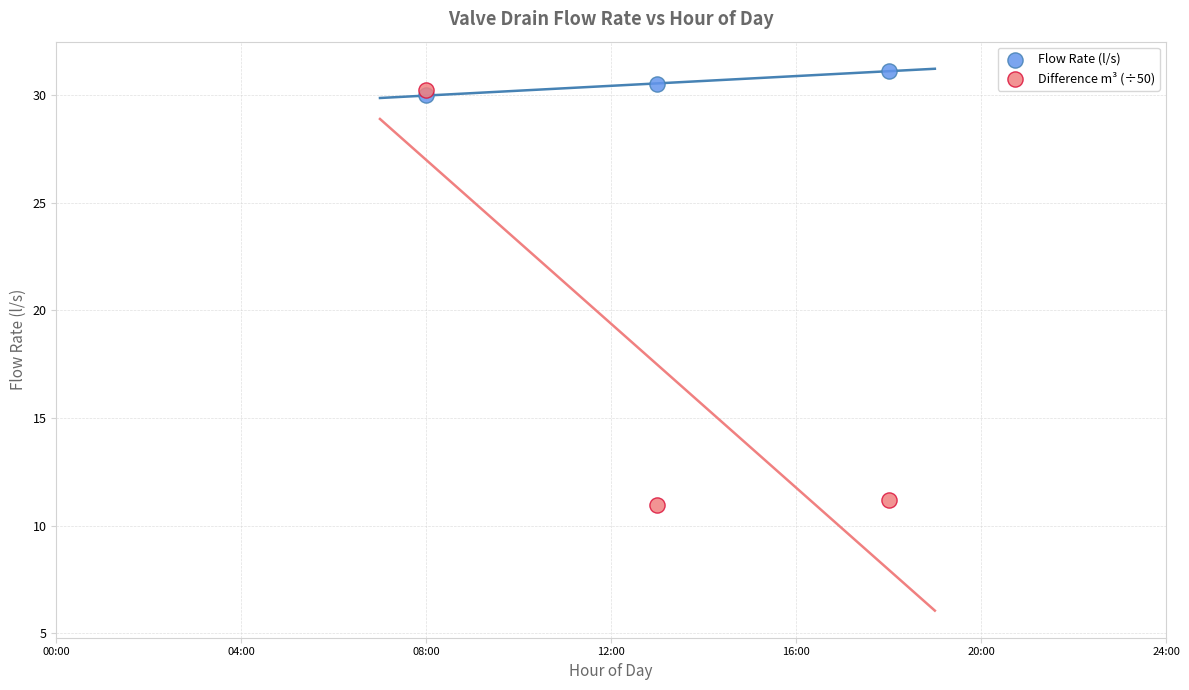

What are all the series names shown in the legend?

Flow Rate (l/s), Difference m³ (÷50)